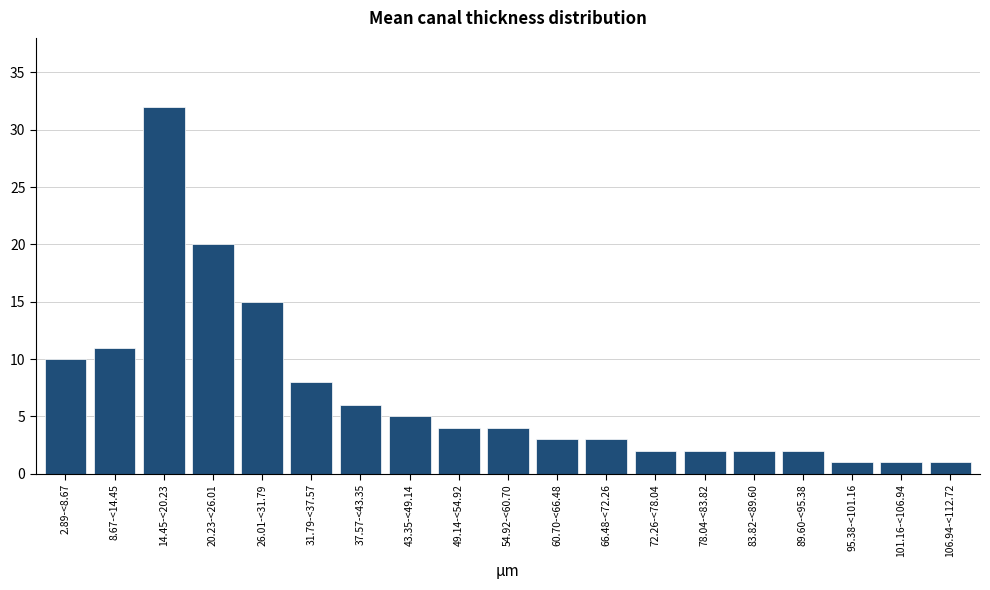

Reading left to right, list all the values displayed in this chart.

10	11	32	20	15	8	6	5	4	4	3	3	2	2	2	2	1	1	1